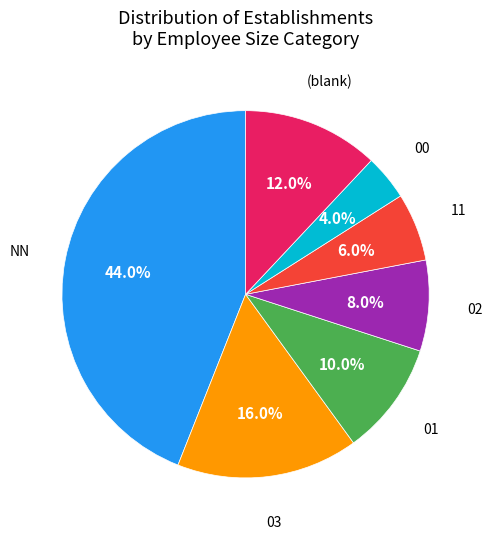

Is there a majority slice in this chart?

No